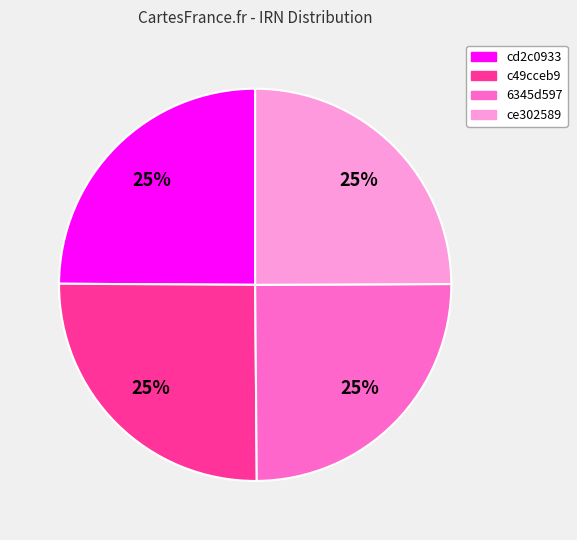

Approximately how many times larger is the value at ce302589 compared to c49cceb9?

1.0